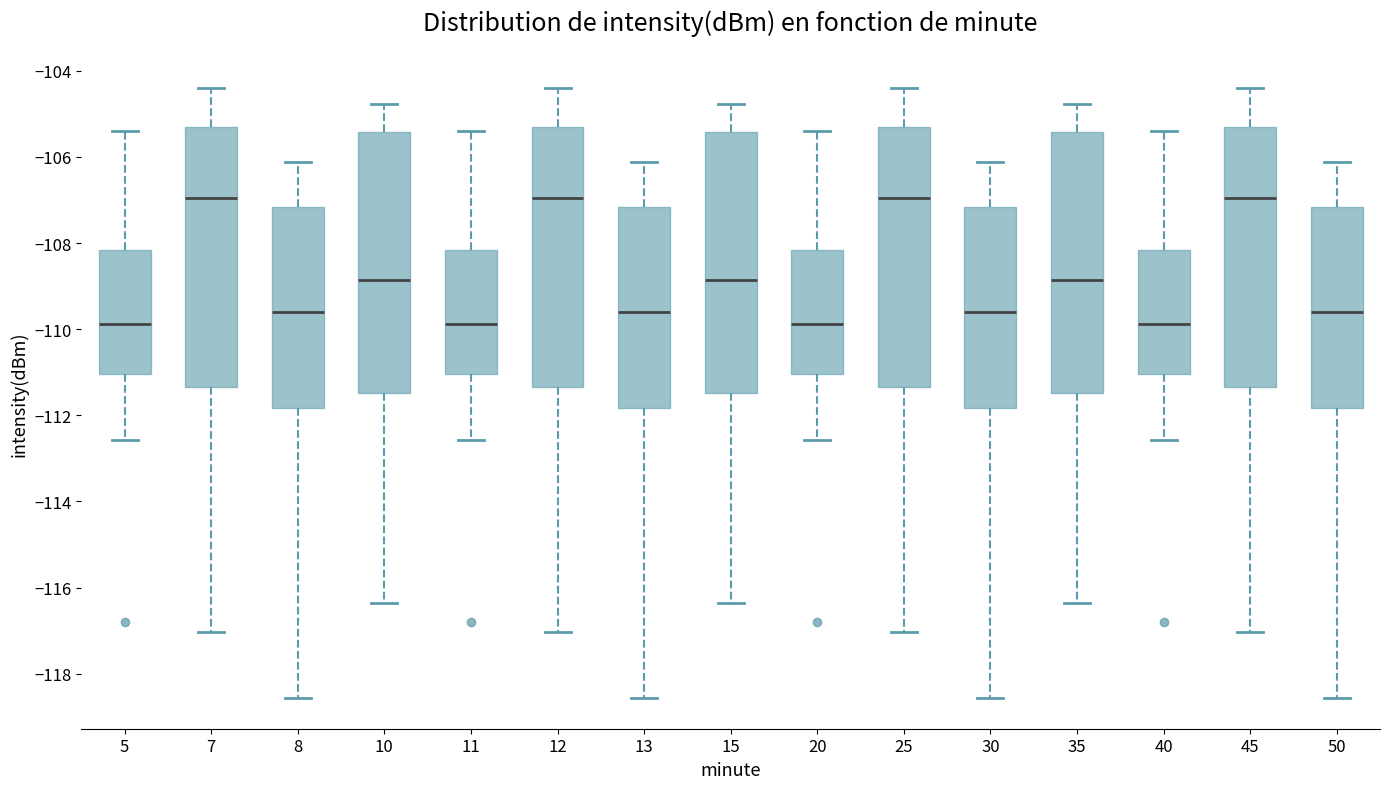

Reading left to right, read every box against the y-axis: the position of its median line, the range the box covers, and the ends of its whiskers. The values are not printed on the chart, so give them approximately, as read against the axis.

5: median -109.8, box -111.0 to -108.2, whiskers -112.6 to -105.4
7: median -107.0, box -111.4 to -105.4, whiskers -117.0 to -104.4
8: median -109.6, box -111.8 to -107.2, whiskers -118.6 to -106.2
10: median -108.8, box -111.4 to -105.4, whiskers -116.4 to -104.8
11: median -109.8, box -111.0 to -108.2, whiskers -112.6 to -105.4
12: median -107.0, box -111.4 to -105.4, whiskers -117.0 to -104.4
13: median -109.6, box -111.8 to -107.2, whiskers -118.6 to -106.2
15: median -108.8, box -111.4 to -105.4, whiskers -116.4 to -104.8
20: median -109.8, box -111.0 to -108.2, whiskers -112.6 to -105.4
25: median -107.0, box -111.4 to -105.4, whiskers -117.0 to -104.4
30: median -109.6, box -111.8 to -107.2, whiskers -118.6 to -106.2
35: median -108.8, box -111.4 to -105.4, whiskers -116.4 to -104.8
40: median -109.8, box -111.0 to -108.2, whiskers -112.6 to -105.4
45: median -107.0, box -111.4 to -105.4, whiskers -117.0 to -104.4
50: median -109.6, box -111.8 to -107.2, whiskers -118.6 to -106.2